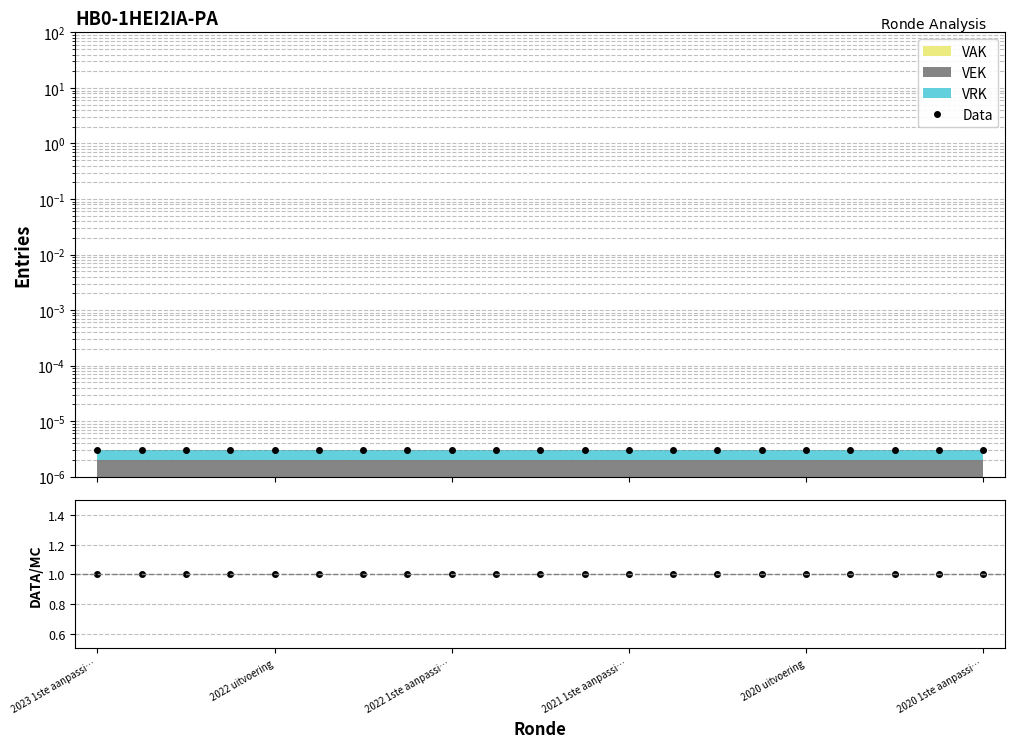

True or false: Data and VAK/Total cross at least once.

False